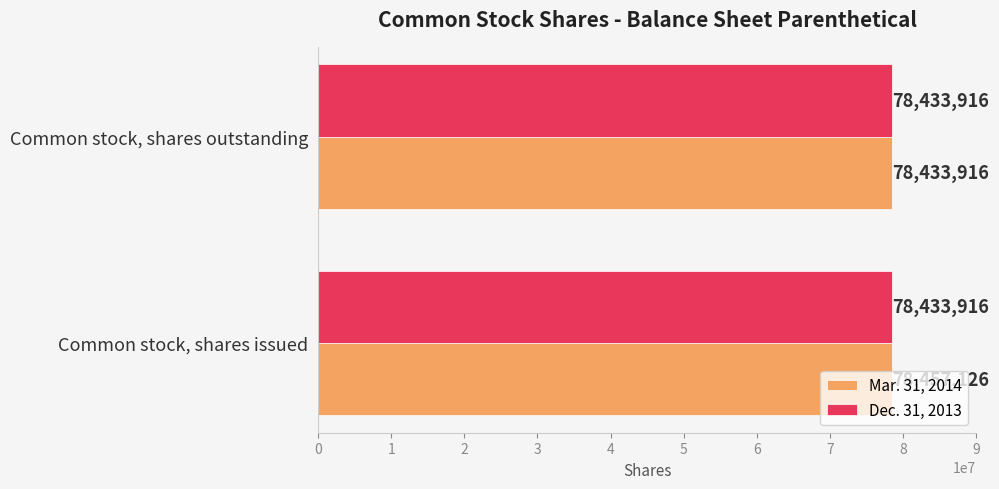

What is the average value of the Dec. 31, 2013 series?

78433916